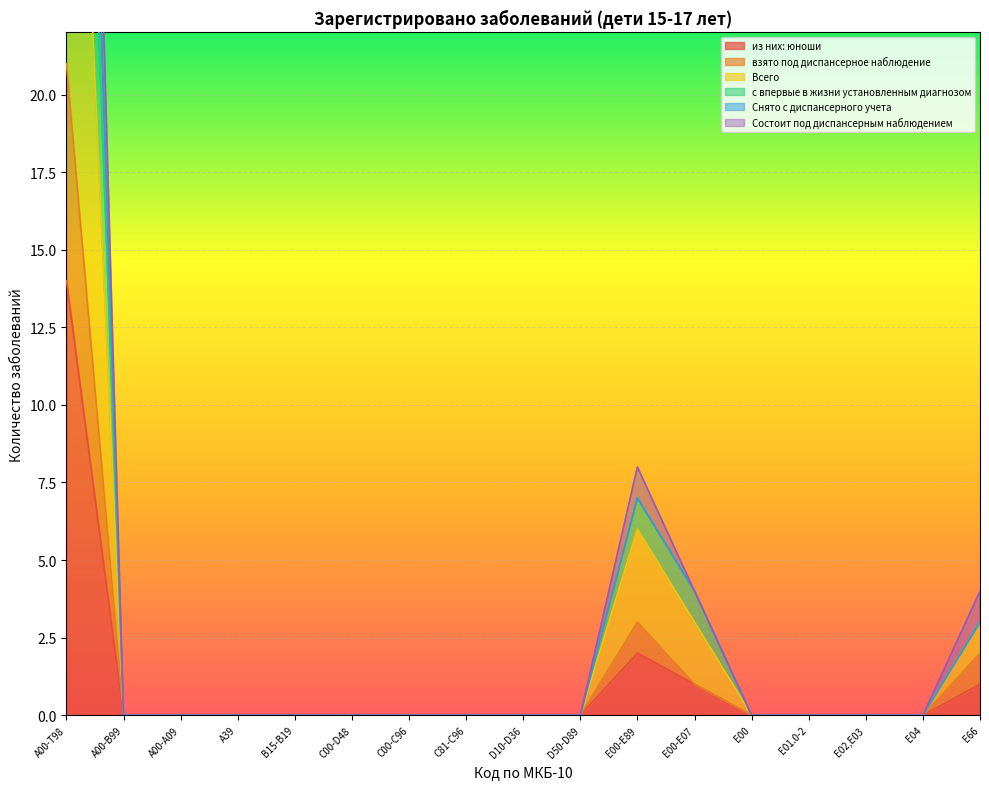

The value of с впервые в жизни установленным диагнозом at С00-D48 is 0. True or false?

True